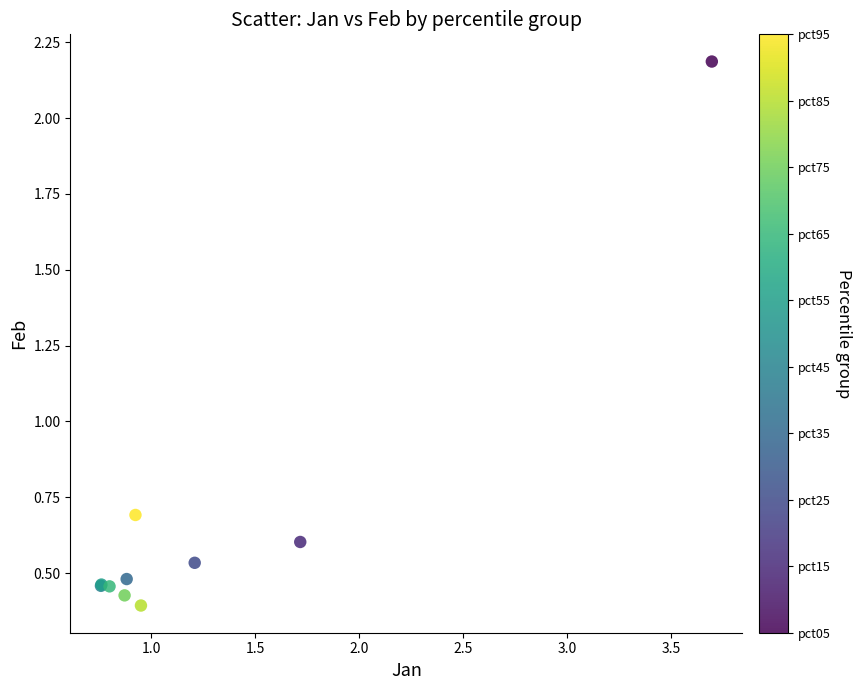

What Y value in the scatter plot is closest to 1?

0.7